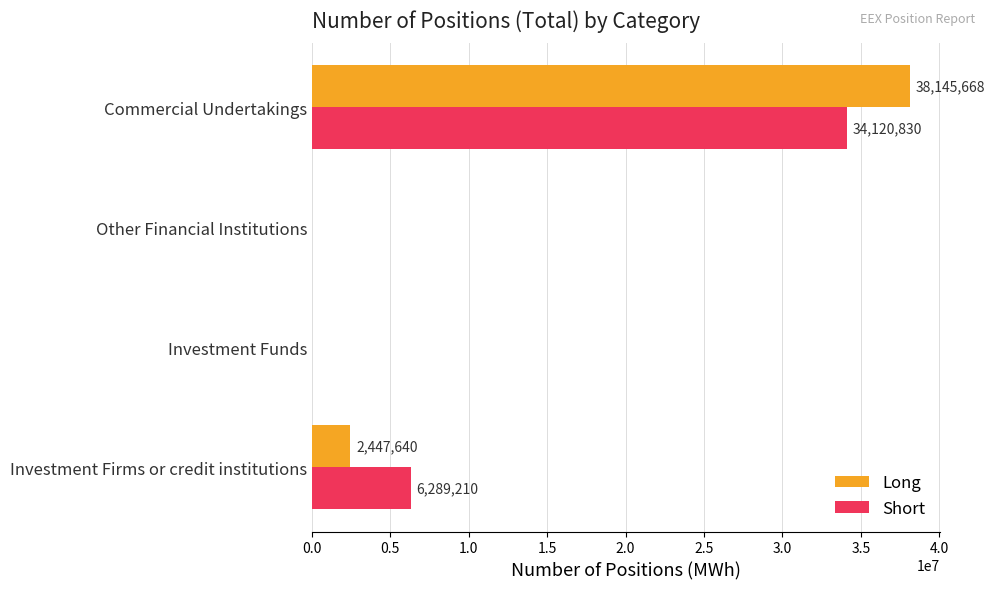

Count the number of categories in the chart.

4